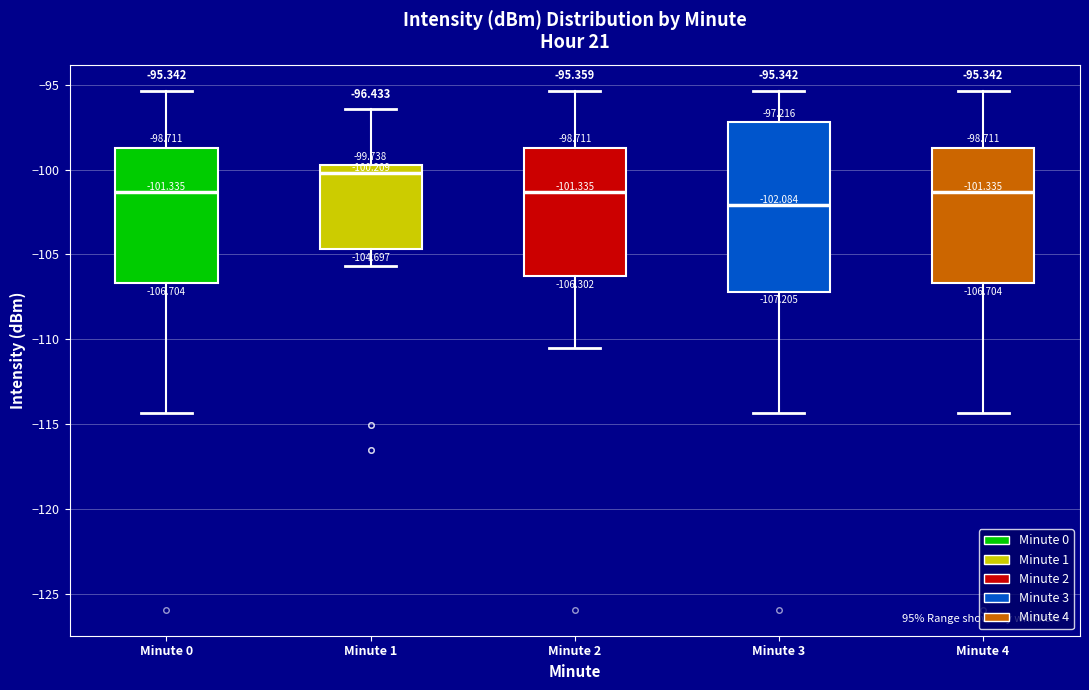

Which box is the tallest, from its lower edge to its upper edge?

Minute 3